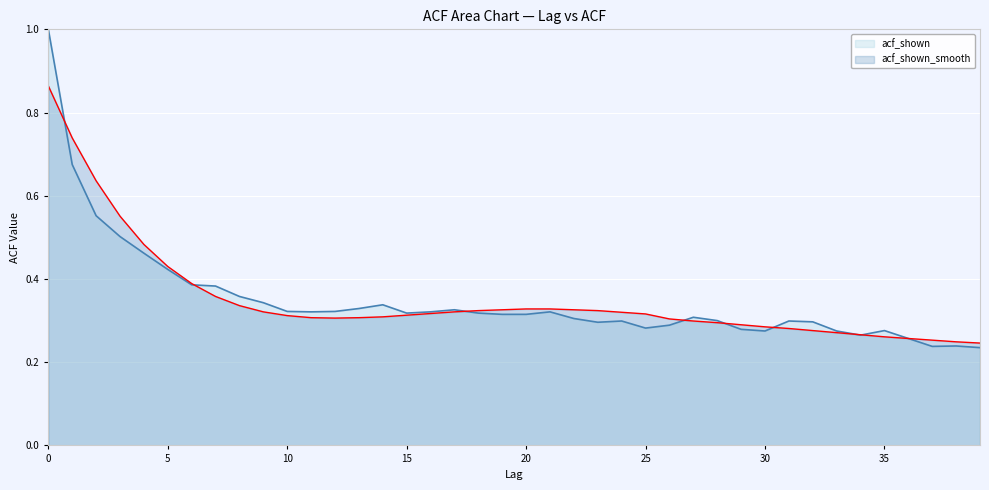

Reading left to right, extract all data points from this chart.

acf_shown: 0=1.0	1=0.7	2=0.6	3=0.5	4=0.5	5=0.4	6=0.4	7=0.4	8=0.4	9=0.3	10=0.3	11=0.3	12=0.3	13=0.3	14=0.3	15=0.3	16=0.3	17=0.3	18=0.3	19=0.3	20=0.3	21=0.3	22=0.3	23=0.3	24=0.3	25=0.3	26=0.3	27=0.3	28=0.3	29=0.3	30=0.3	31=0.3	32=0.3	33=0.3	34=0.3	35=0.3	36=0.3	37=0.2	38=0.2	39=0.2
acf_shown_smooth: 0=0.9	1=0.7	2=0.6	3=0.6	4=0.5	5=0.4	6=0.4	7=0.4	8=0.3	9=0.3	10=0.3	11=0.3	12=0.3	13=0.3	14=0.3	15=0.3	16=0.3	17=0.3	18=0.3	19=0.3	20=0.3	21=0.3	22=0.3	23=0.3	24=0.3	25=0.3	26=0.3	27=0.3	28=0.3	29=0.3	30=0.3	31=0.3	32=0.3	33=0.3	34=0.3	35=0.3	36=0.3	37=0.3	38=0.2	39=0.2